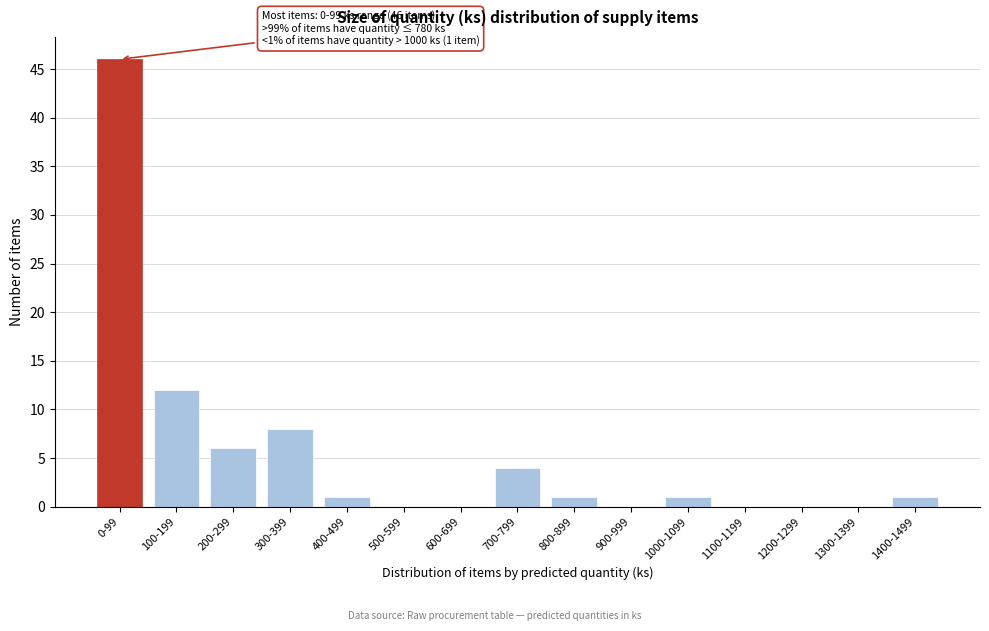

Reading left to right, transcribe all the data shown in this chart.

0-99=46	100-199=12	200-299=6	300-399=8	400-499=1	500-599=0	600-699=0	700-799=4	800-899=1	900-999=0	1000-1099=1	1100-1199=0	1200-1299=0	1300-1399=0	1400-1499=1